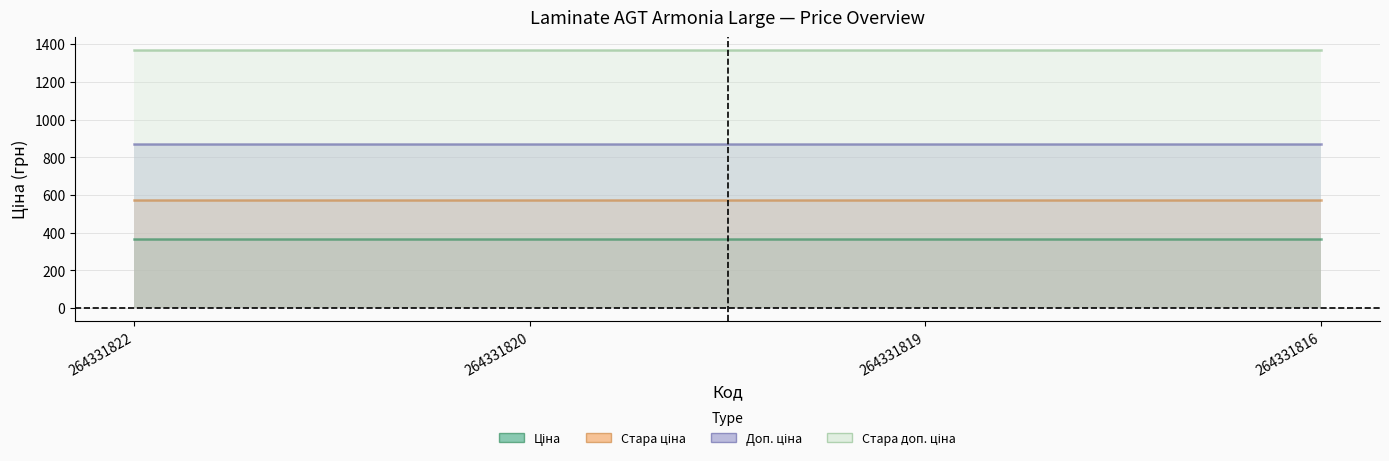

True or false: Стара ціна and Доп. ціна cross at least once.

False